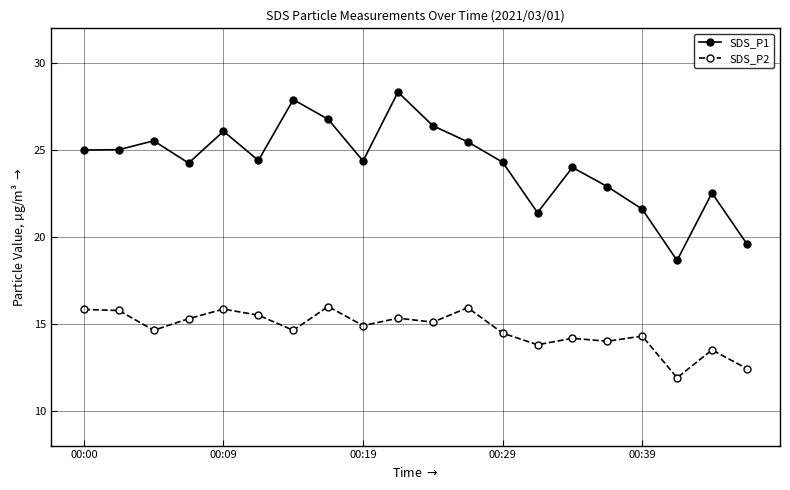

What is the maximum value for SDS_P2?

16.0